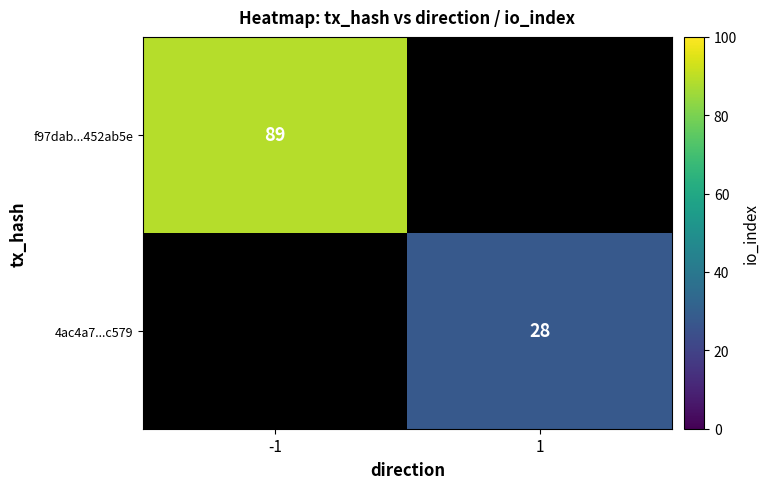

The value of 4ac4a7...c579 at 1 is 15. True or false?

False